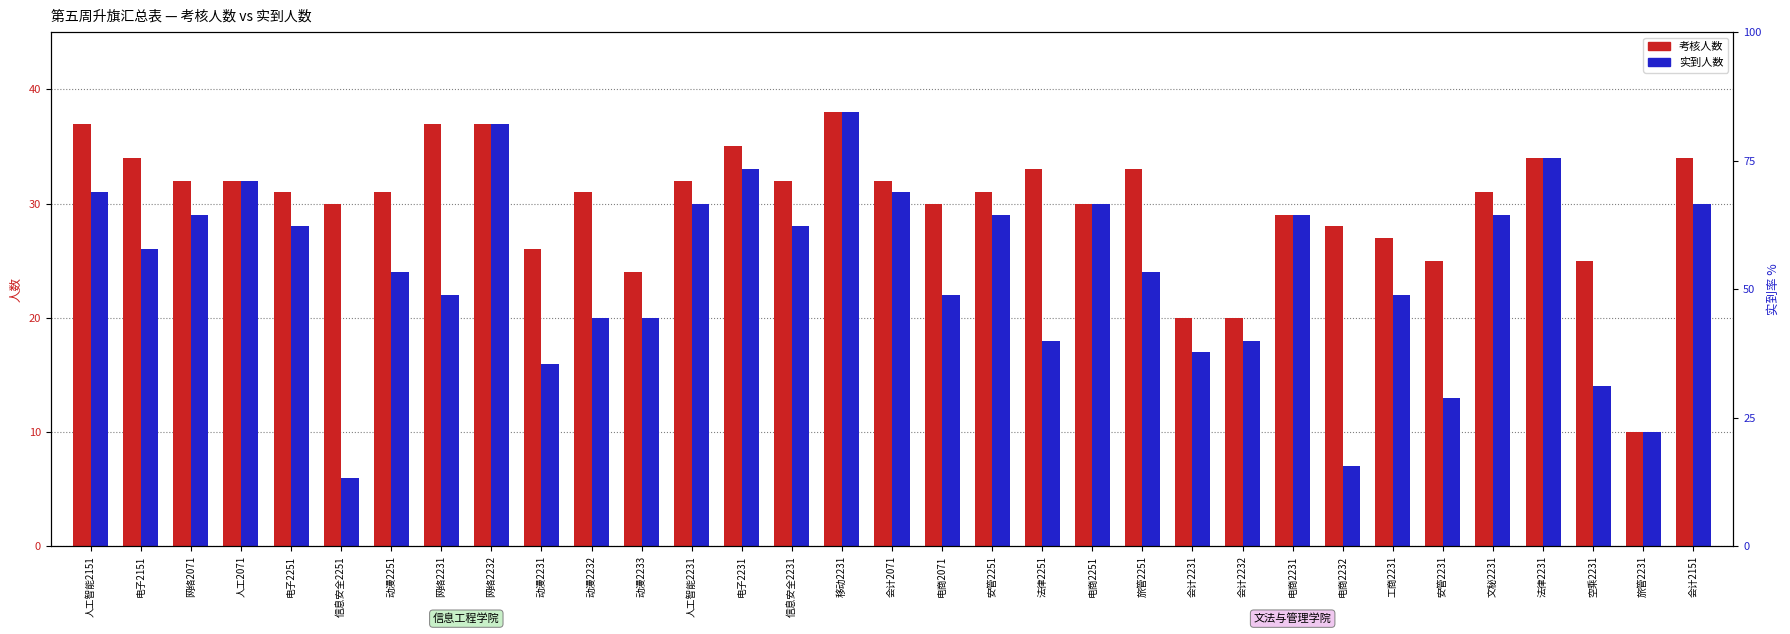

What are all the series names shown in the legend?

考核人数, 实到人数